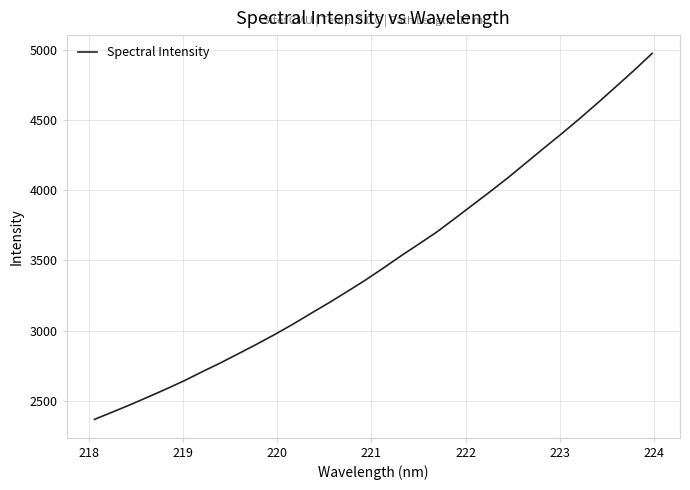

What is the maximum value shown in the chart?

4975.3